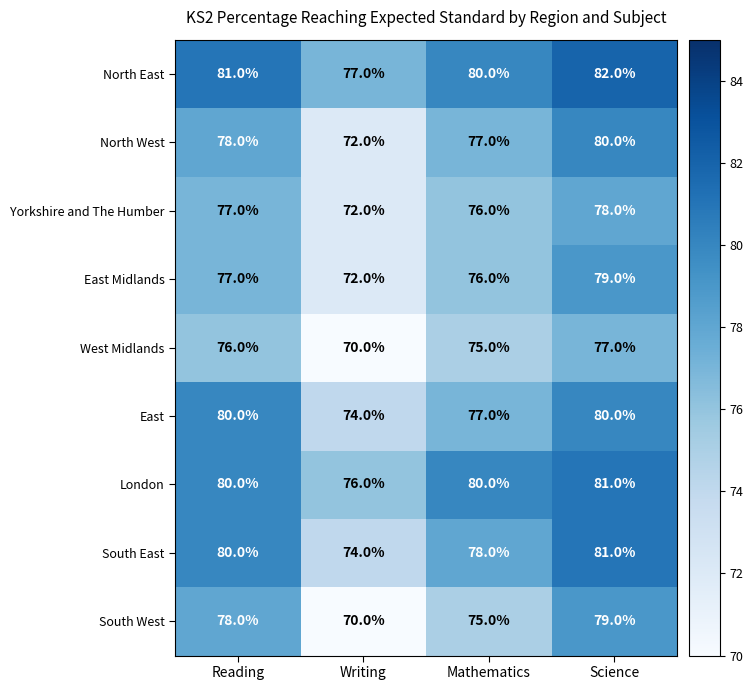

Rank the categories by West Midlands value from lowest to highest.

Writing, Mathematics, Reading, Science